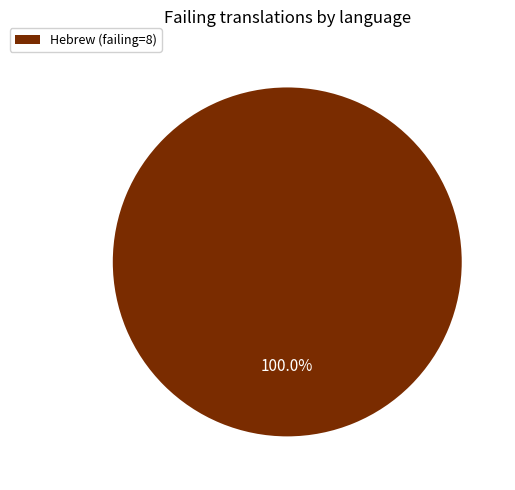

Rank the categories by value from lowest to highest.

Hebrew (failing=8)